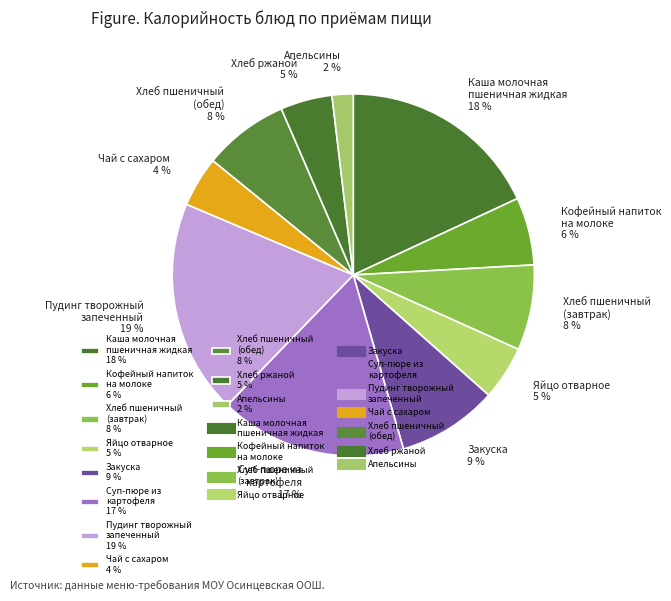

Do Яйцо отварное 5 % and Апельсины 2 % together represent more than half of the pie?

No